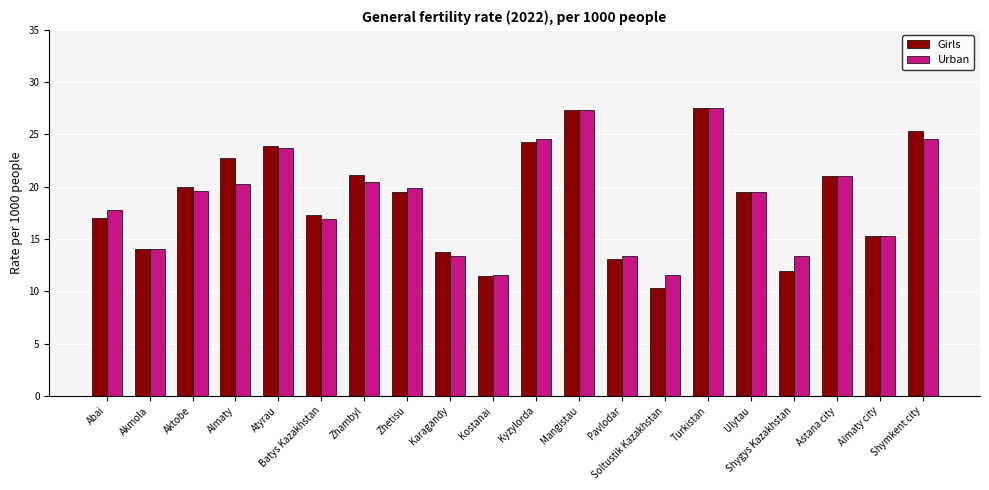

At how many categories does at least one series exceed 26?

2